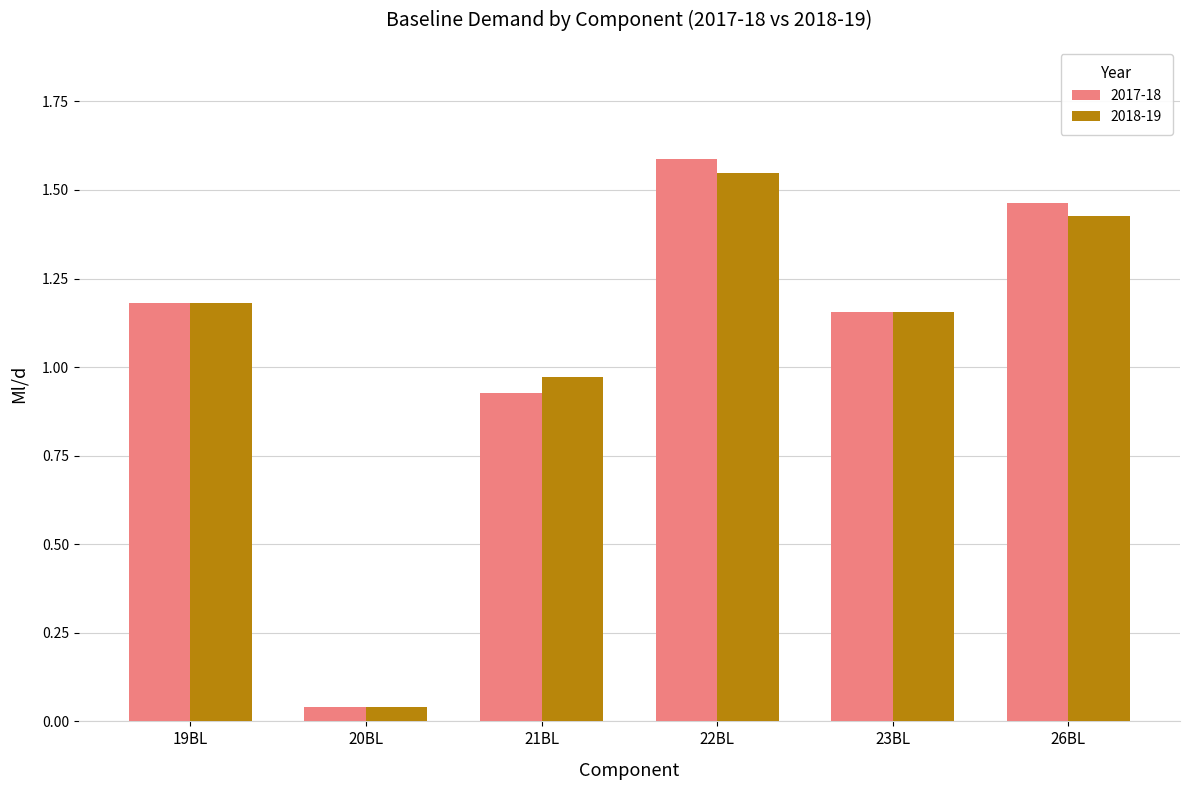

Is the value of 2017-18 at 22BL greater than the value of 2018-19 at 26BL?

Yes